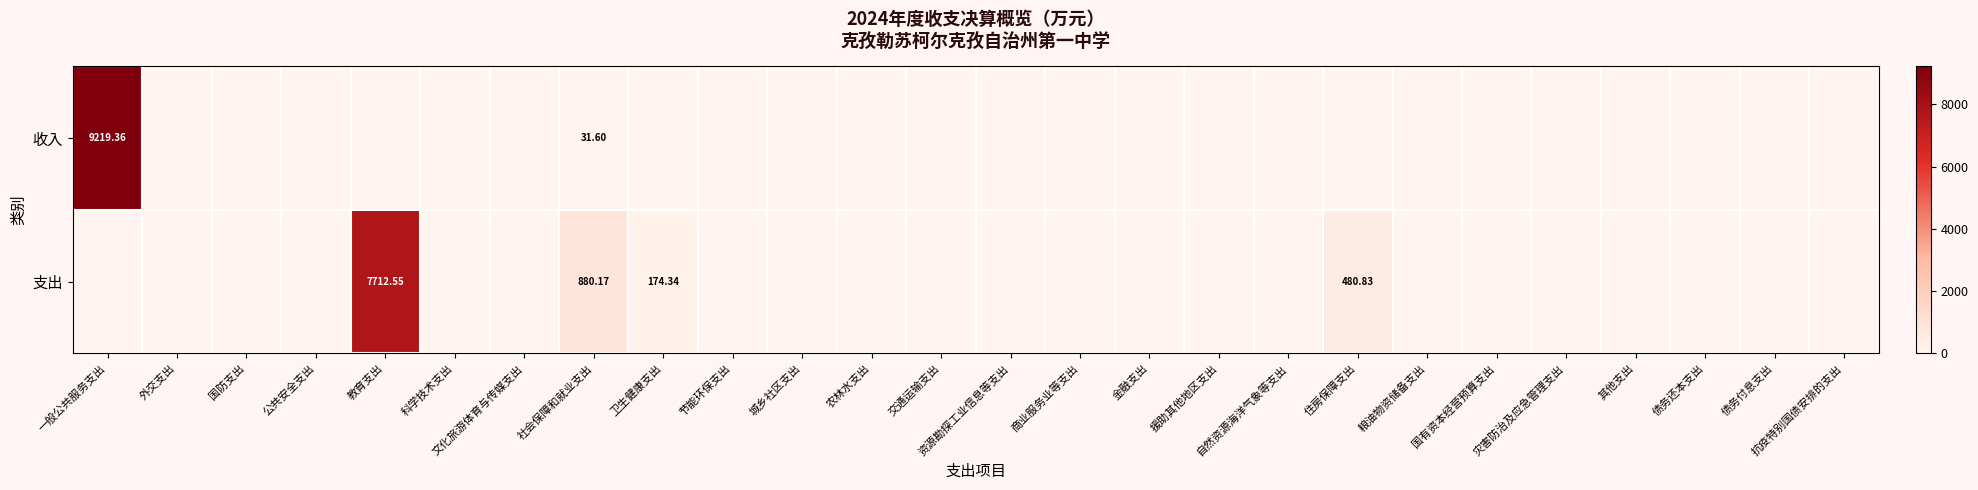

At how many categories does at least one series exceed 3543?

2